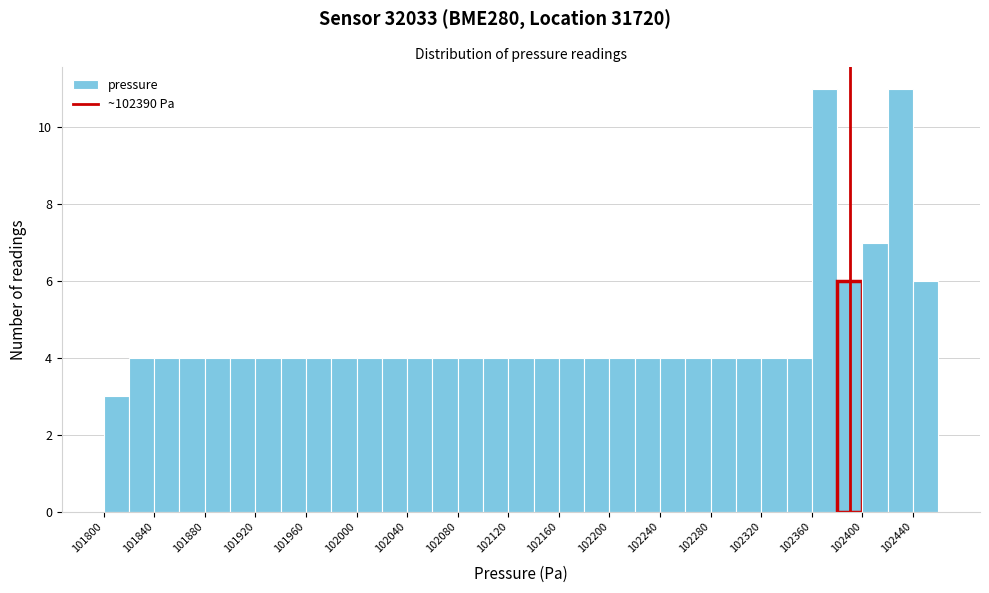

Reading left to right, transcribe this chart: for each bar, give the range it covers on the x-axis and its height. The values are not printed on the chart, so give them approximately, as read against the axis.

101800 to 101820: 3
101820 to 101840: 4
101840 to 101860: 4
101860 to 101880: 4
101880 to 101900: 4
101900 to 101920: 4
101920 to 101940: 4
101940 to 101960: 4
101960 to 101980: 4
101980 to 102000: 4
102000 to 102020: 4
102020 to 102040: 4
102040 to 102060: 4
102060 to 102080: 4
102080 to 102100: 4
102100 to 102120: 4
102120 to 102140: 4
102140 to 102160: 4
102160 to 102180: 4
102180 to 102200: 4
102200 to 102220: 4
102220 to 102240: 4
102240 to 102260: 4
102260 to 102280: 4
102280 to 102300: 4
102300 to 102320: 4
102320 to 102340: 4
102340 to 102360: 4
102360 to 102380: 11
102380 to 102400: 6
102400 to 102420: 7
102420 to 102440: 11
102440 to 102460: 6